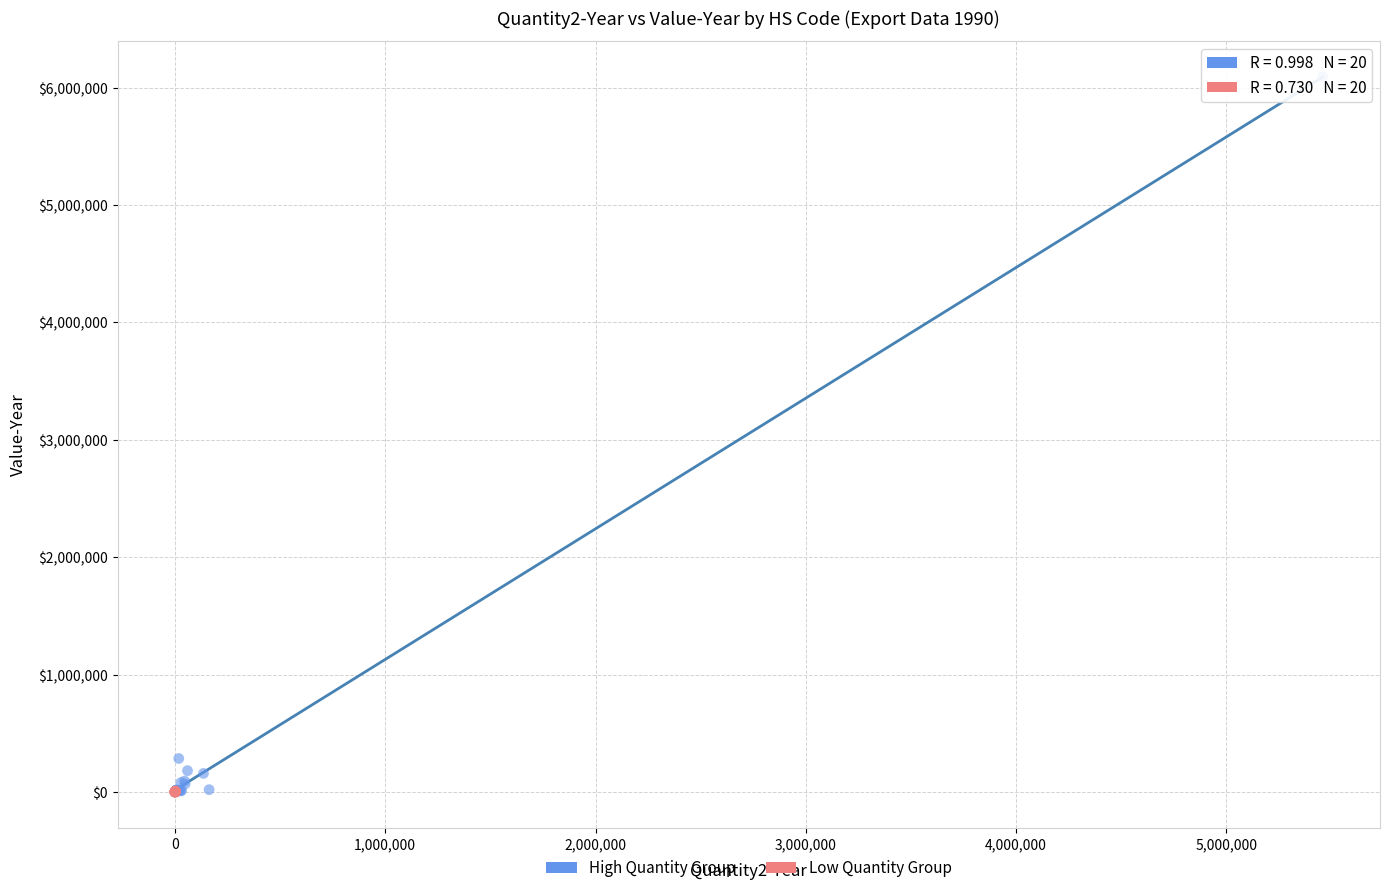

Which series has the widest spread of Y values?

High Quantity Group